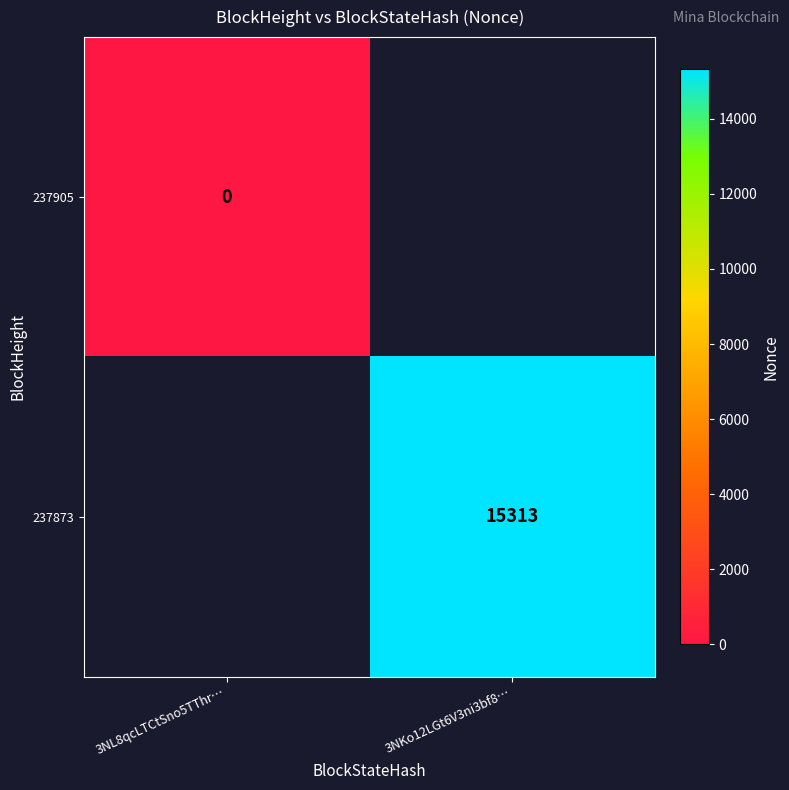

Is it true that 237873 equals 8468.6 at 3NKo12LGt6V3ni3bf8…?

False